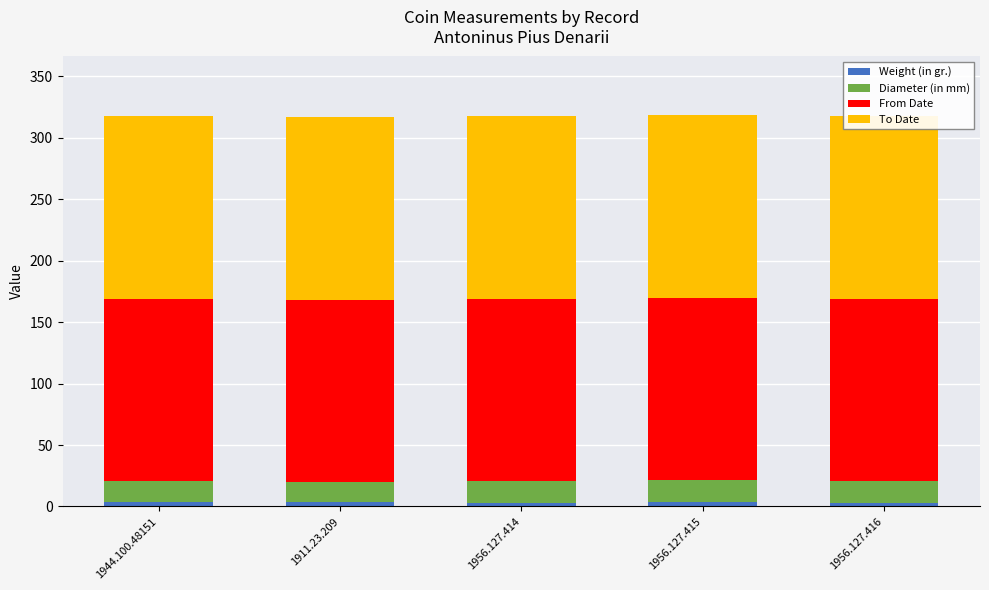

True or false: To Date has a value of 266.8 at 1956.127.416.

False